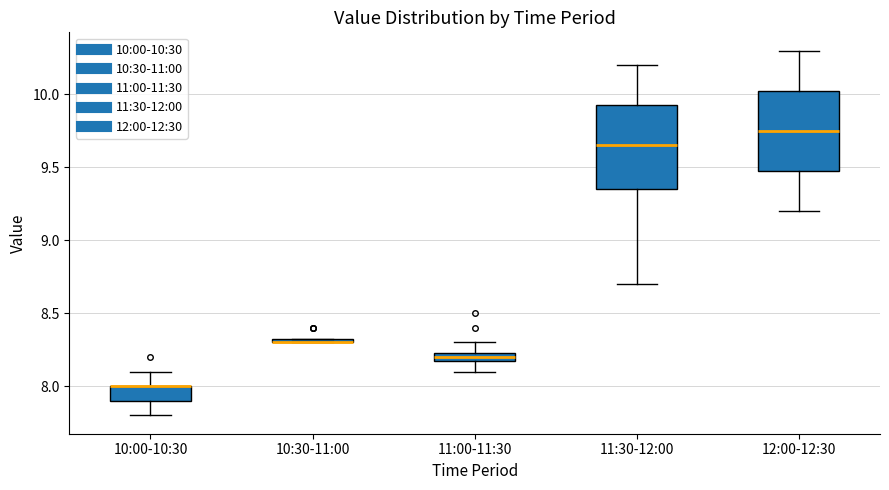

Where does the median line of the box for 11:30-12:00 sit on the y-axis? The values are not printed on the chart, so give them approximately, as read against the axis.

9.65